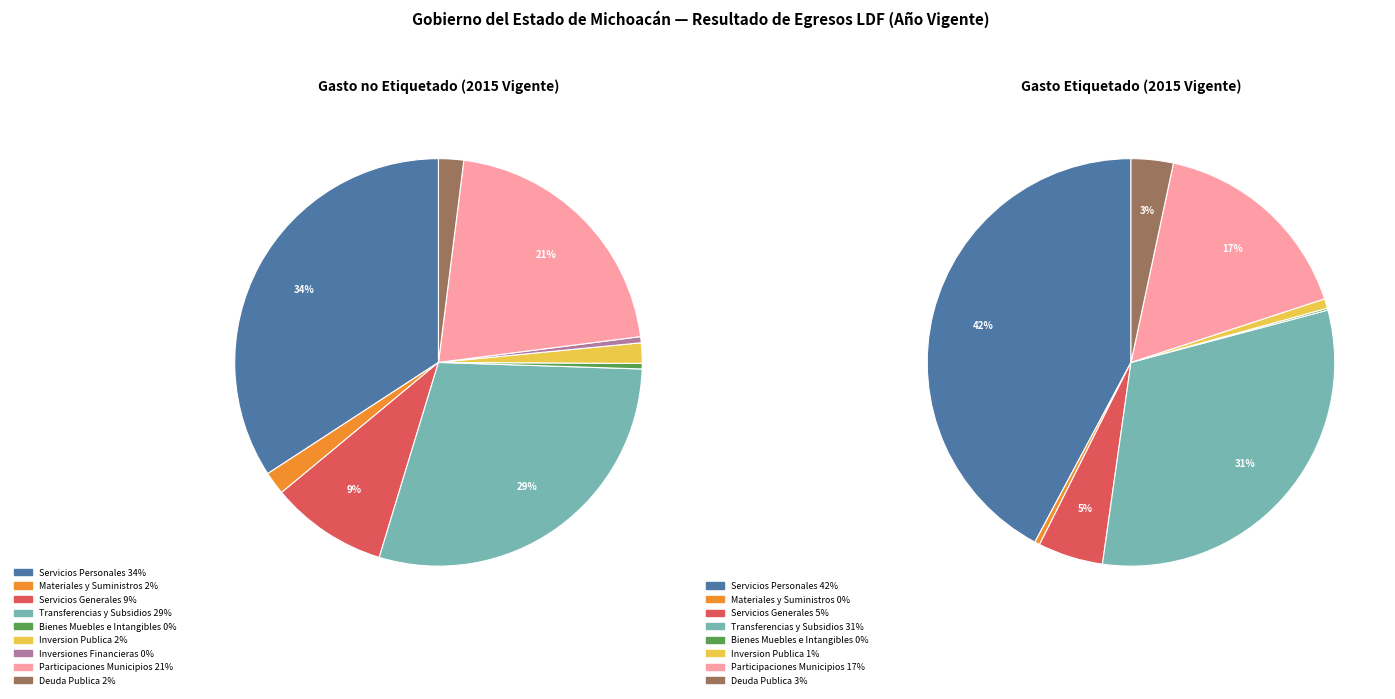

To the nearest percent, what is the difference between the largest and smallest slice percentages?

42%